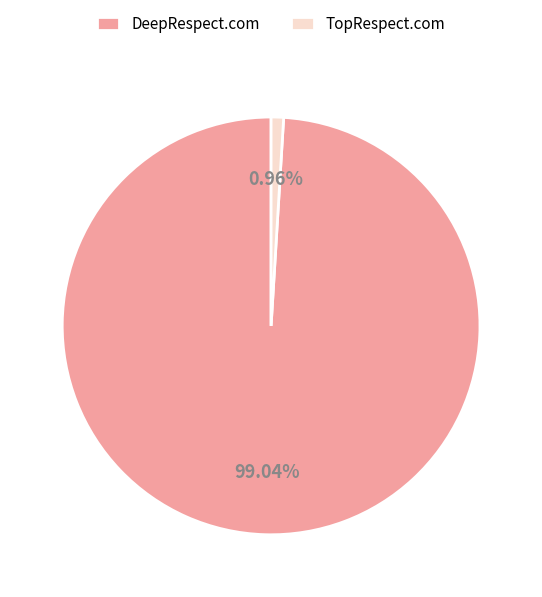

Does TopRespect.com represent more than half of the total?

No